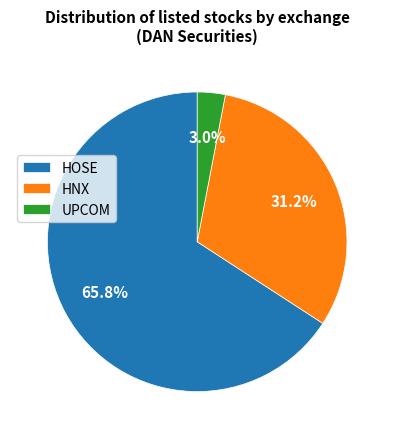

Is there a majority slice in this chart?

Yes